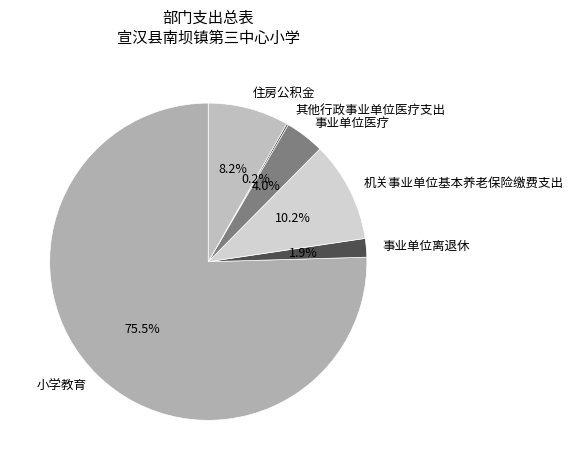

What is the largest slice in the pie chart?

小学教育